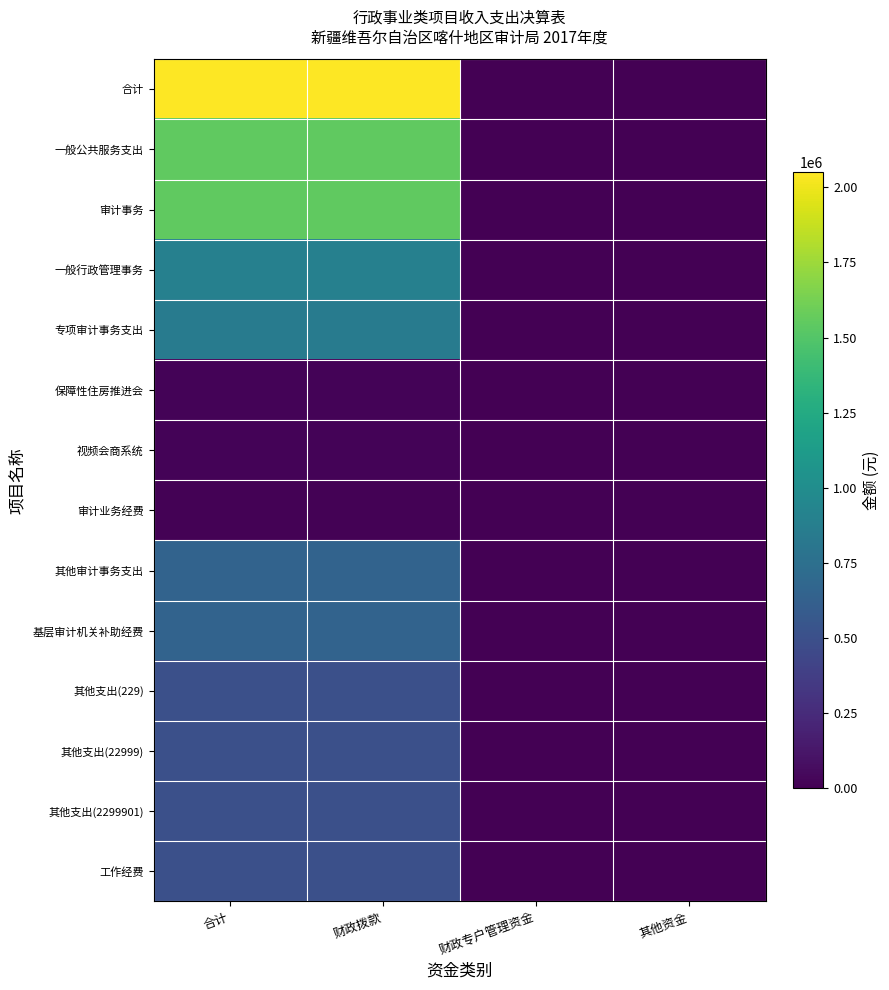

Reading left to right, list all the values displayed in this chart.

合计: 合计=2050400	财政拨款=2050400	财政专户管理资金=0	其他资金=0
一般公共服务支出: 合计=1546800	财政拨款=1546800	财政专户管理资金=0	其他资金=0
审计事务: 合计=1546800	财政拨款=1546800	财政专户管理资金=0	其他资金=0
一般行政管理事务: 合计=896800	财政拨款=896800	财政专户管理资金=0	其他资金=0
专项审计事务支出: 合计=850000	财政拨款=850000	财政专户管理资金=0	其他资金=0
保障性住房推进会: 合计=16500	财政拨款=16500	财政专户管理资金=0	其他资金=0
视频会商系统: 合计=19800	财政拨款=19800	财政专户管理资金=0	其他资金=0
审计业务经费: 合计=10500	财政拨款=10500	财政专户管理资金=0	其他资金=0
其他审计事务支出: 合计=650000	财政拨款=650000	财政专户管理资金=0	其他资金=0
基层审计机关补助经费: 合计=650000	财政拨款=650000	财政专户管理资金=0	其他资金=0
其他支出(229): 合计=503600	财政拨款=503600	财政专户管理资金=0	其他资金=0
其他支出(22999): 合计=503600	财政拨款=503600	财政专户管理资金=0	其他资金=0
其他支出(2299901): 合计=503600	财政拨款=503600	财政专户管理资金=0	其他资金=0
工作经费: 合计=503600	财政拨款=503600	财政专户管理资金=0	其他资金=0